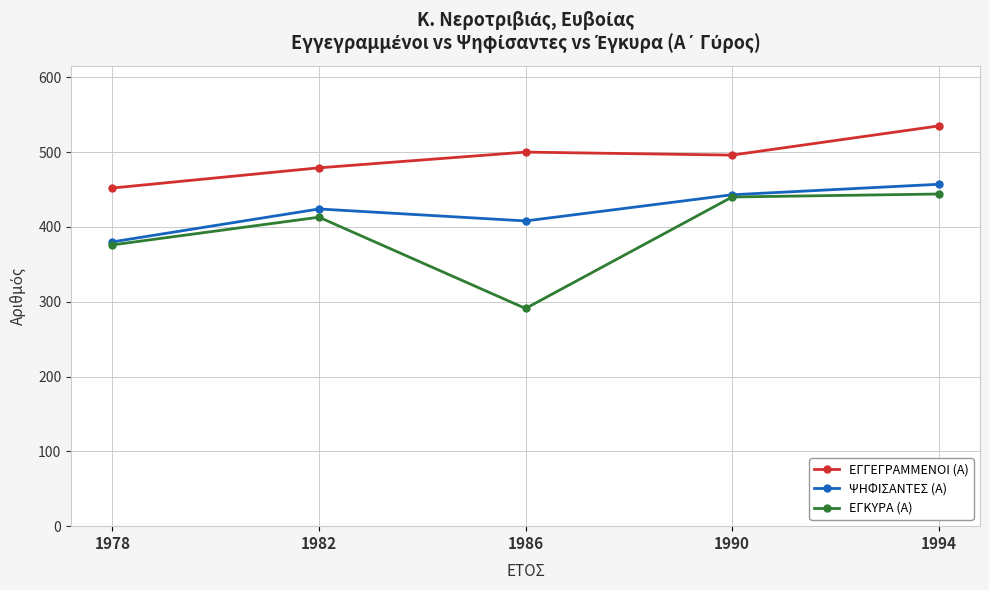

True or false: ΕΓΓΕΓΡΑΜΜΕΝΟΙ (Α) has more than 2 interior local peaks.

False